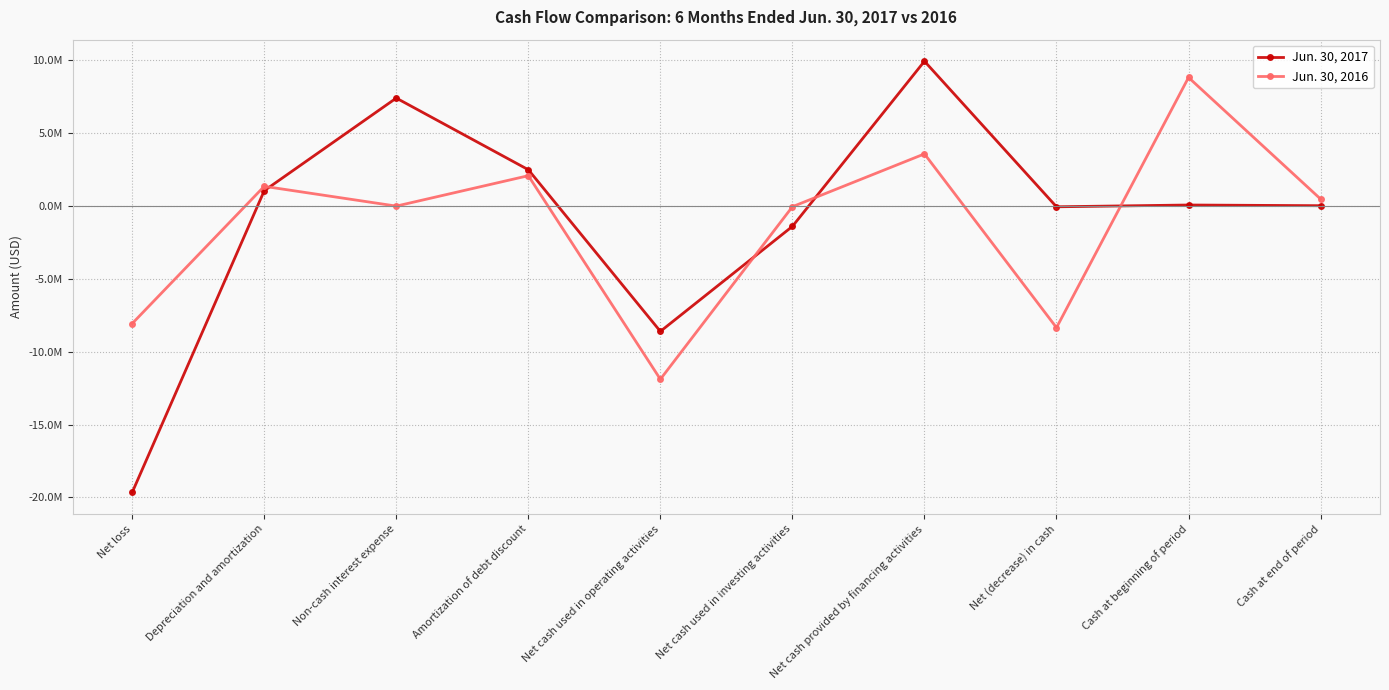

How many interior local valleys does the Jun. 30, 2016 series have?

3